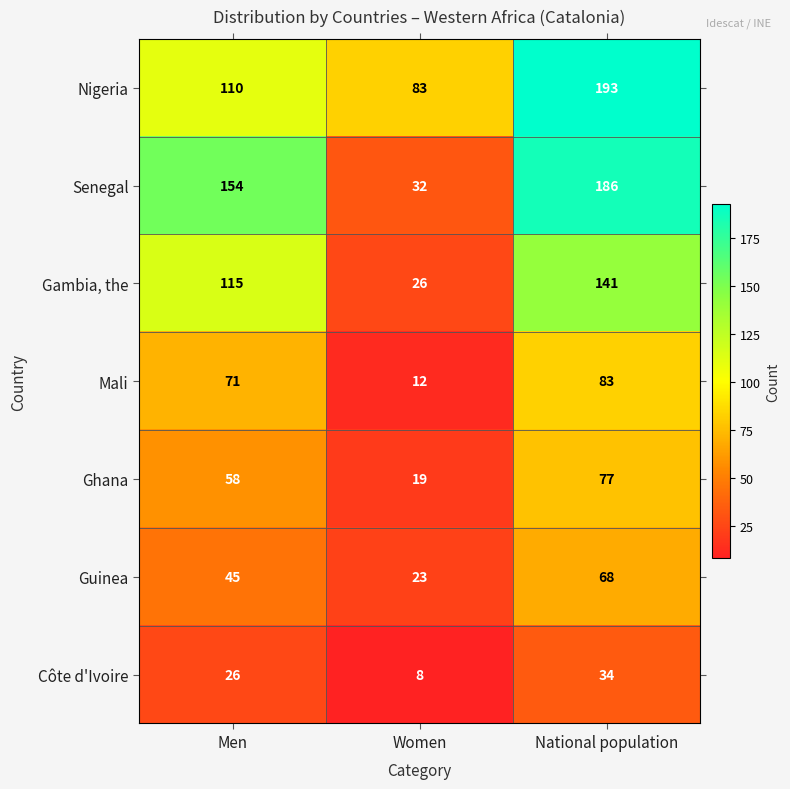

Is it true that Nigeria equals 119 at National population?

False